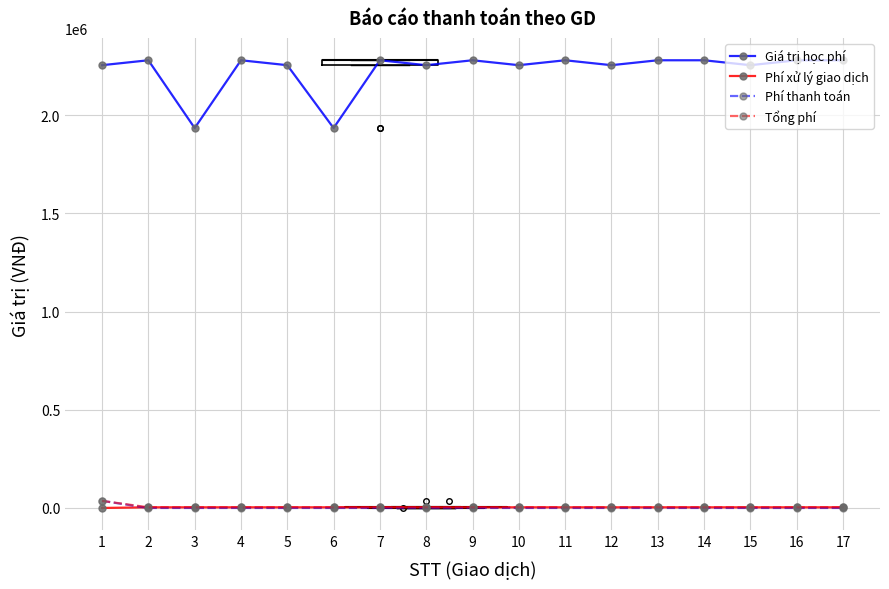

True or false: Giá trị học phí and Phí thanh toán cross at least once.

False